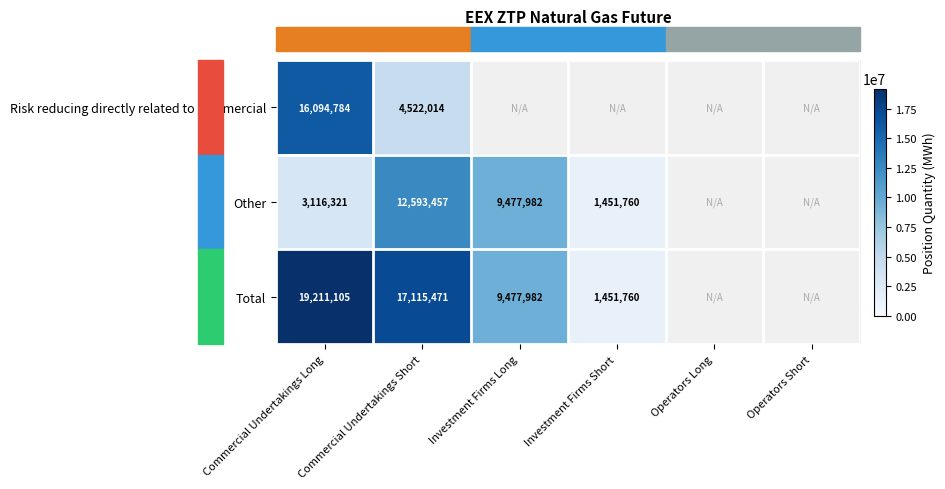

What is the difference between the highest and lowest values at Commercial Undertakings Long?

16094784